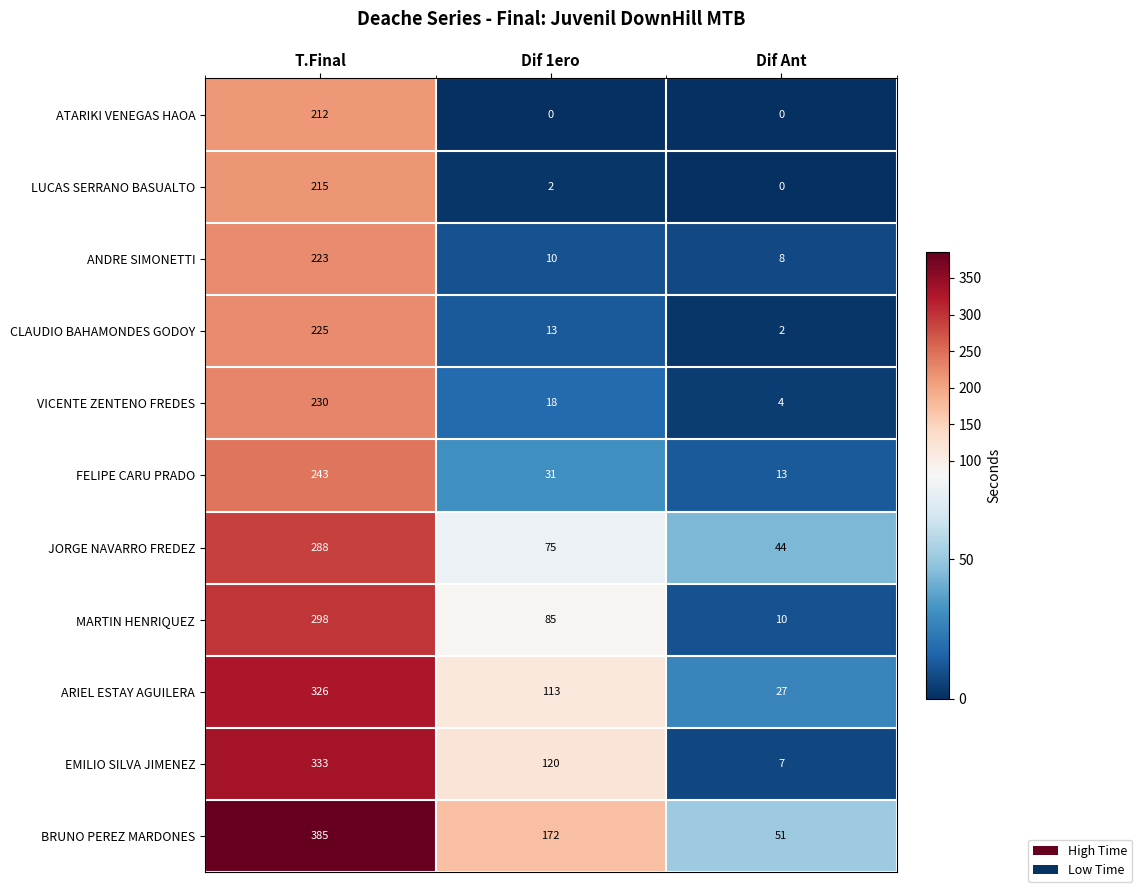

What is the sum of the EMILIO SILVA JIMENEZ values at Dif Ant and Dif 1ero?

127